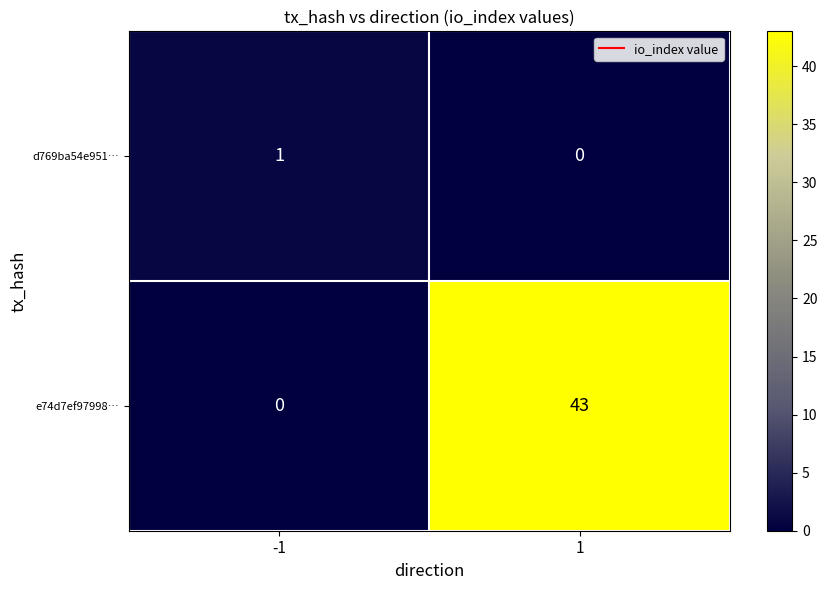

What is the spread (max minus min) of values at 1?

43